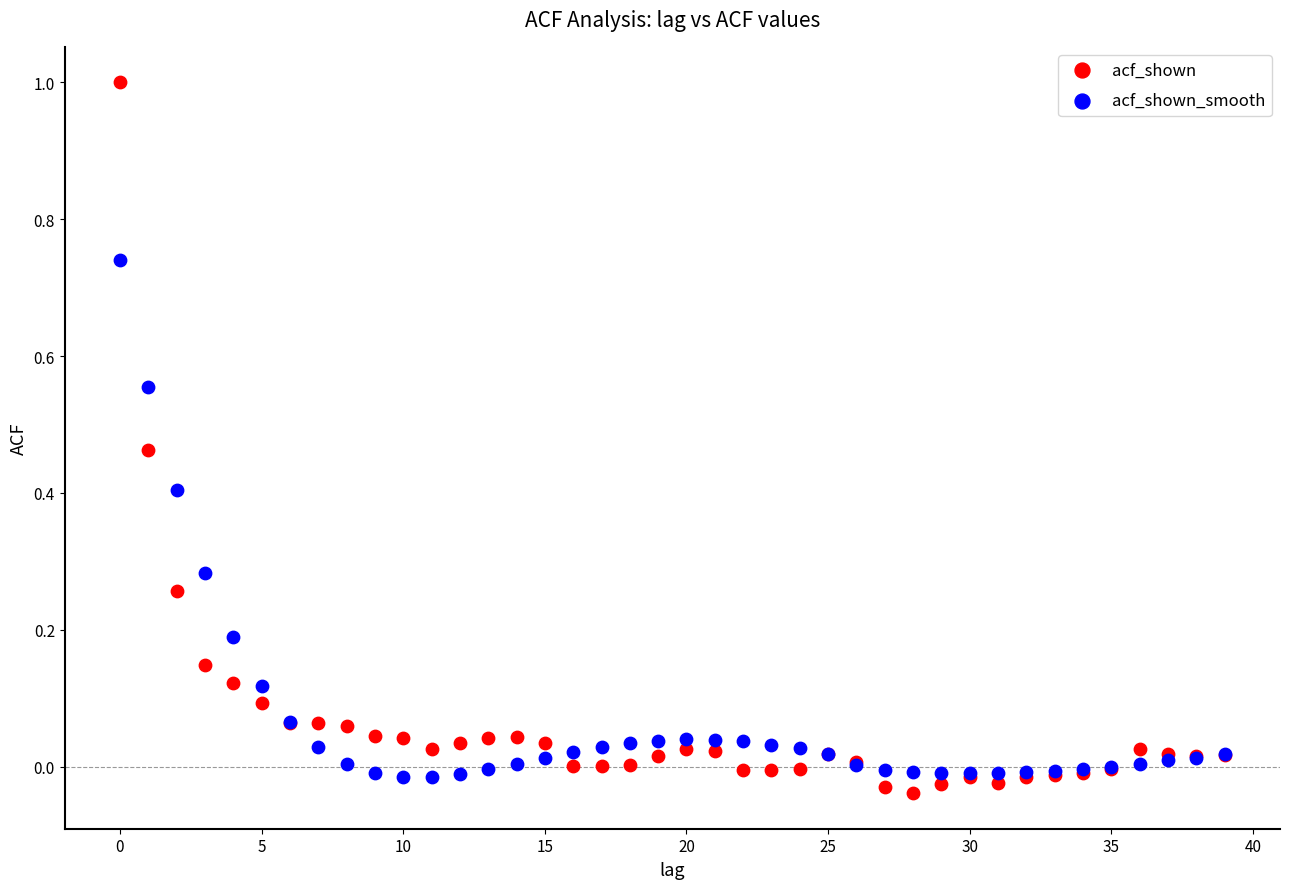

Which series reaches the maximum Y coordinate?

acf_shown